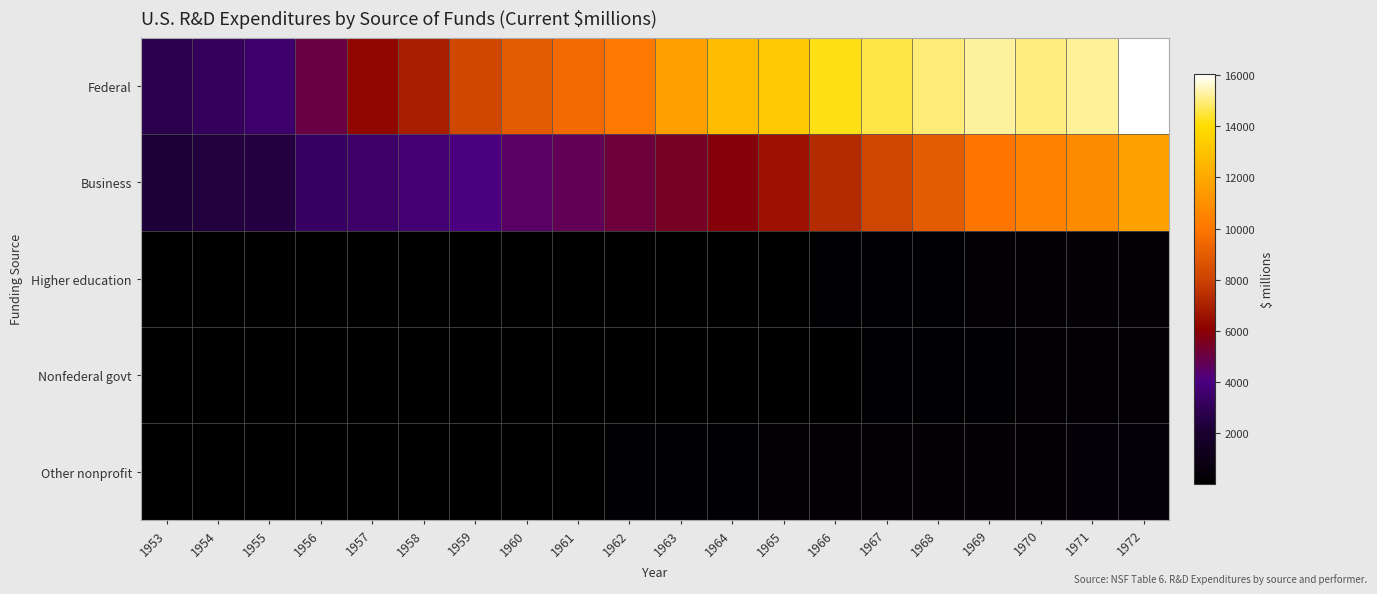

Which series has the largest range (max minus min)?

Federal